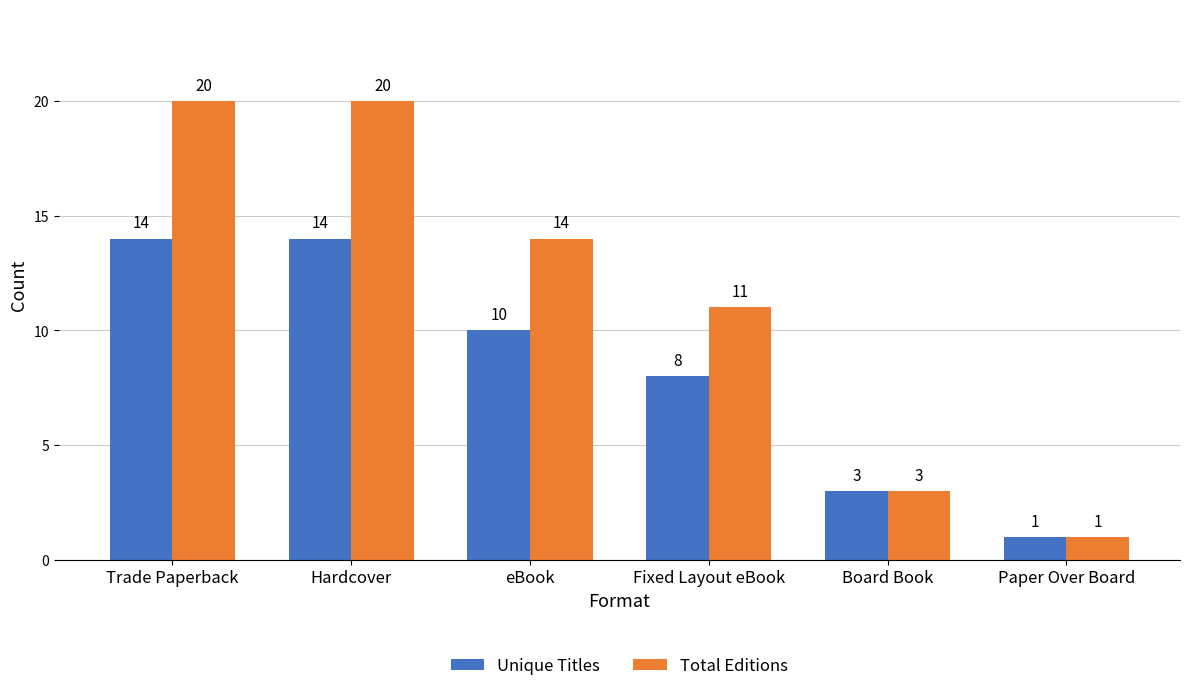

Is it true that Unique Titles equals 0 at Paper Over Board?

False